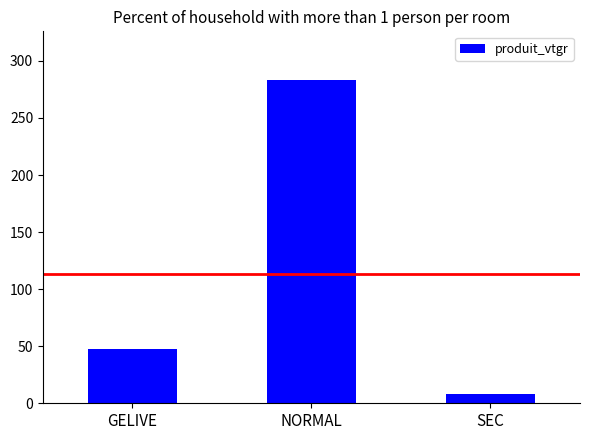

What is the label of the 2nd bar from the left?

NORMAL